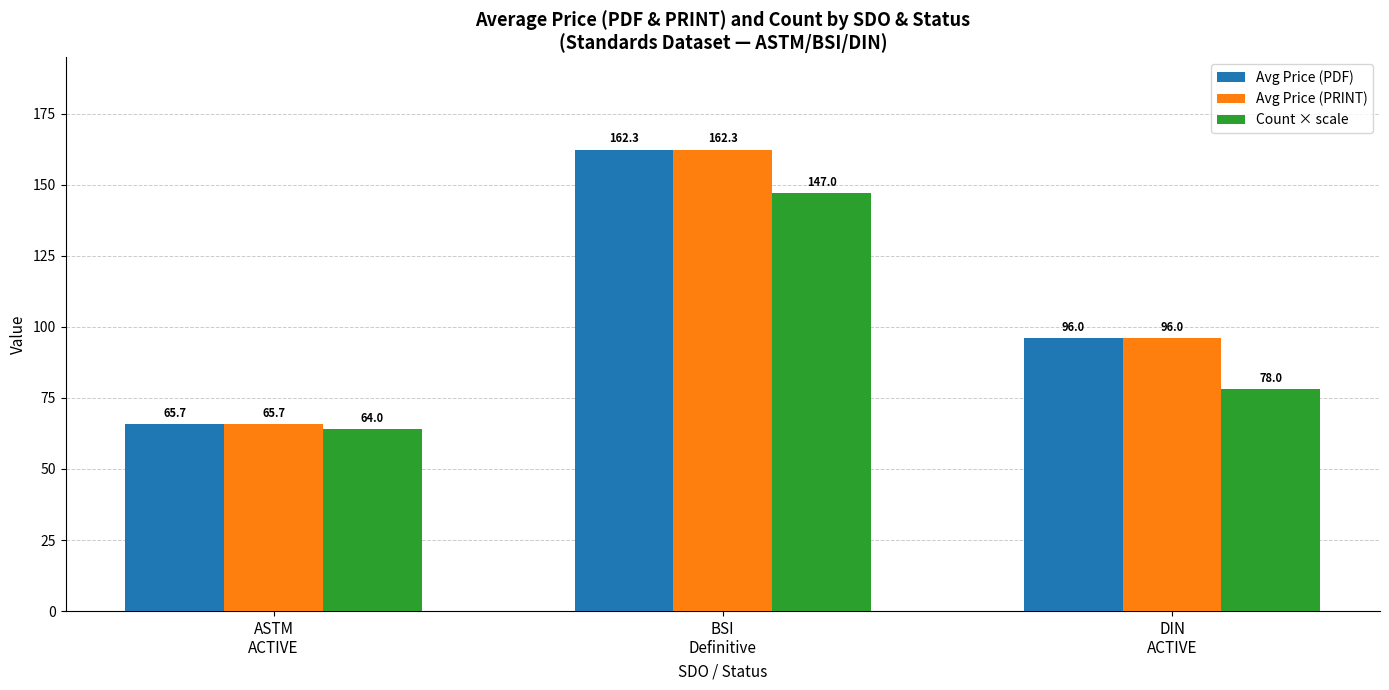

What is the difference between the maximum and minimum values in the Avg Price (PDF) series?

96.6